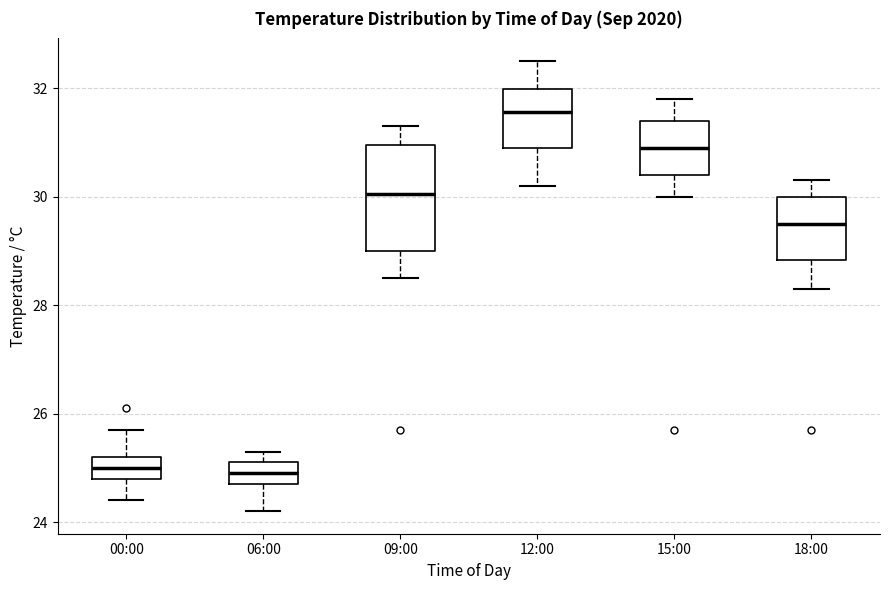

Where is the lower edge of the box for 09:00 on the y-axis? The values are not printed on the chart, so give them approximately, as read against the axis.

29.0